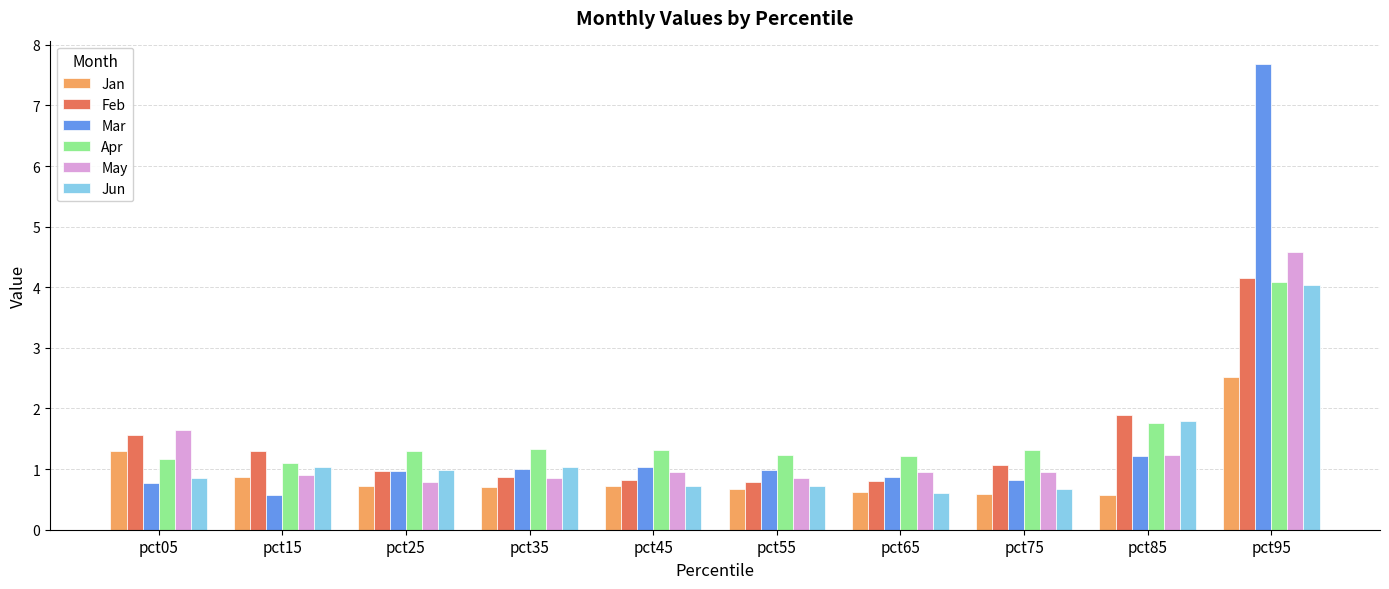

Is it true that Apr equals 1.3 at pct35?

True